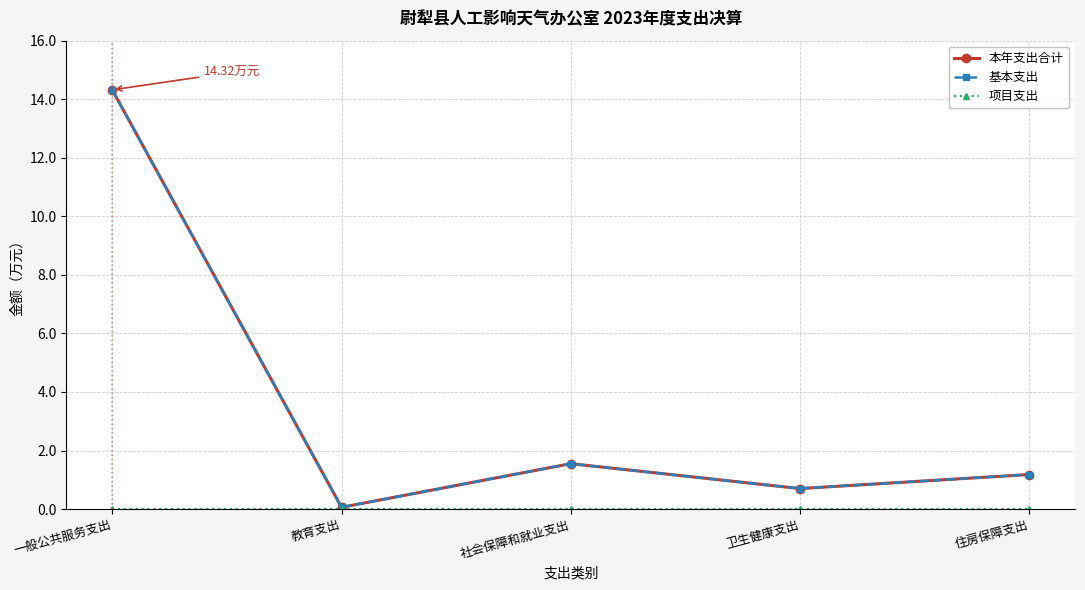

What is the label of the 1st point from the right?

住房保障支出